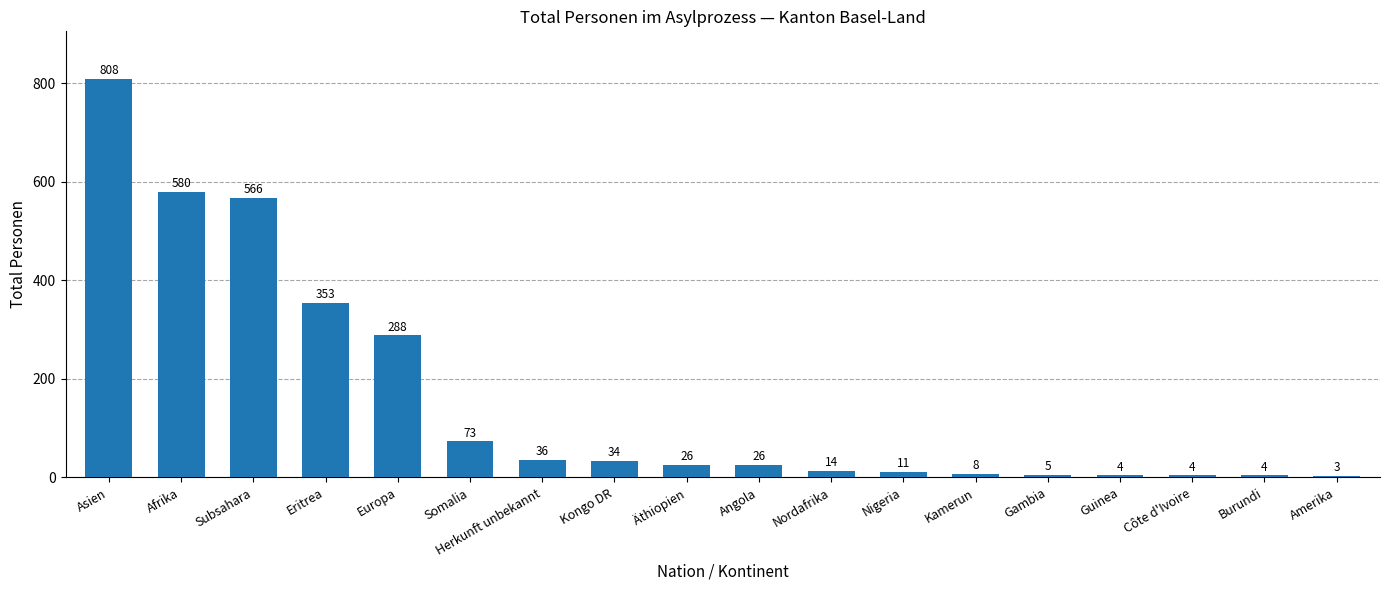

What is the maximum value shown in the chart?

808